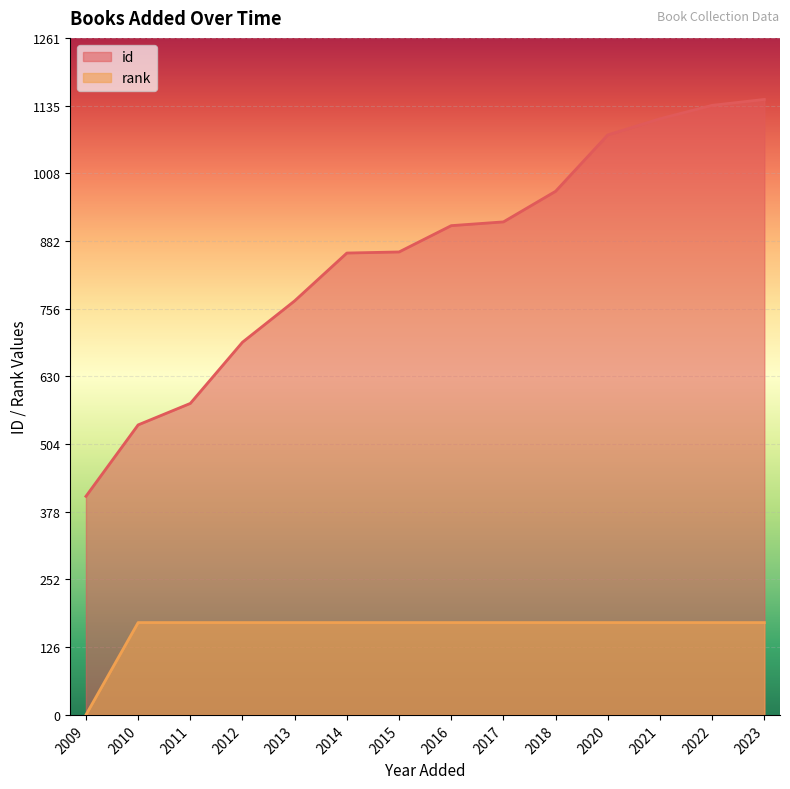

What is the highest value of the id series?

1146.0